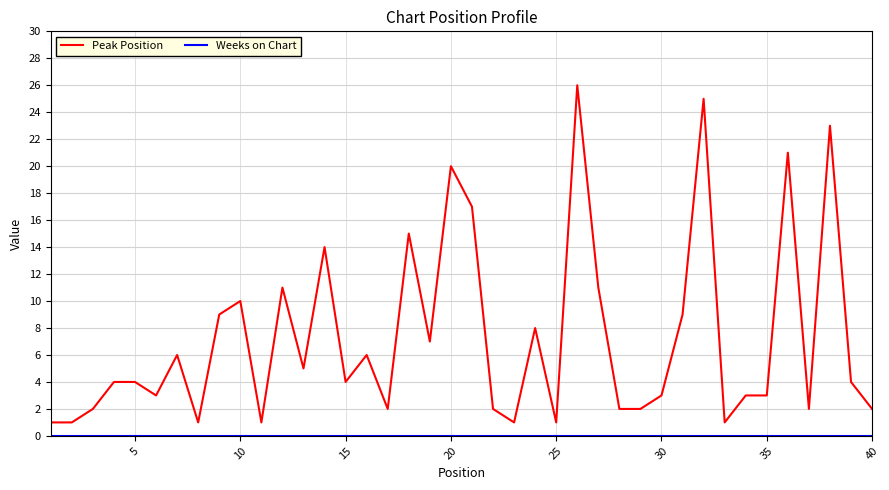

What is the maximum value shown in the chart?

26